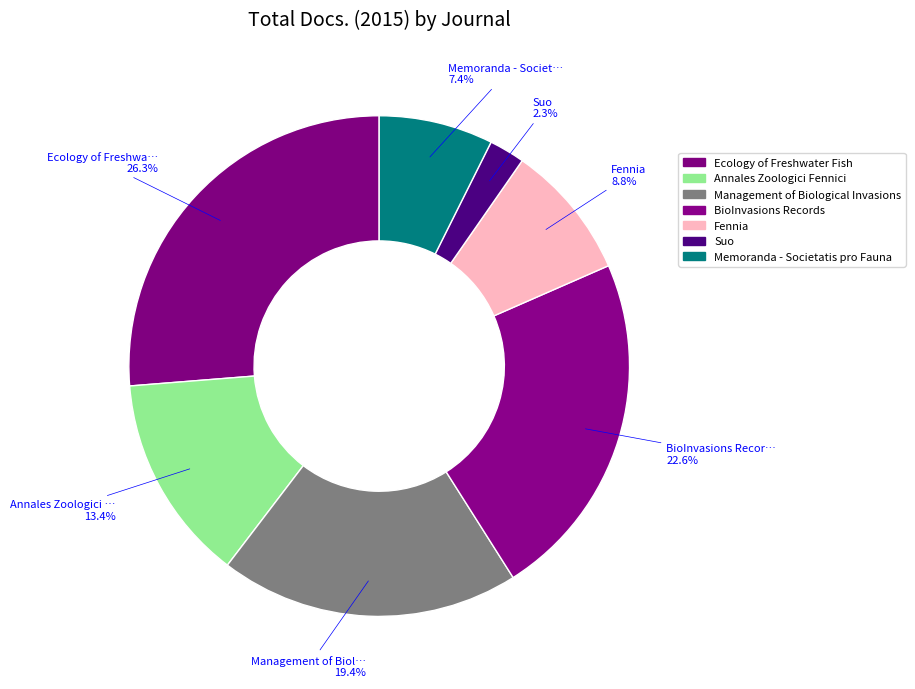

Is the sum of Fennia and Annales Zoologici Fennici greater than half?

No